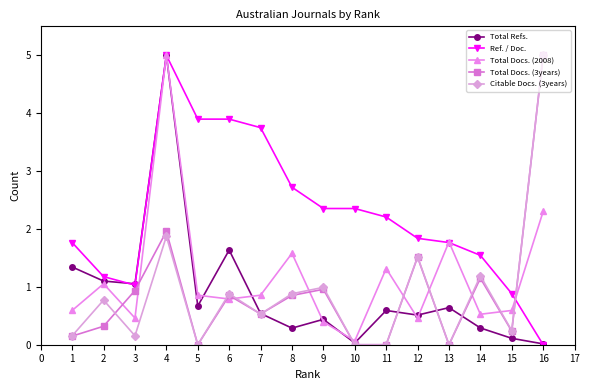

Which series changed the most between 7 and 9?

Ref. / Doc.